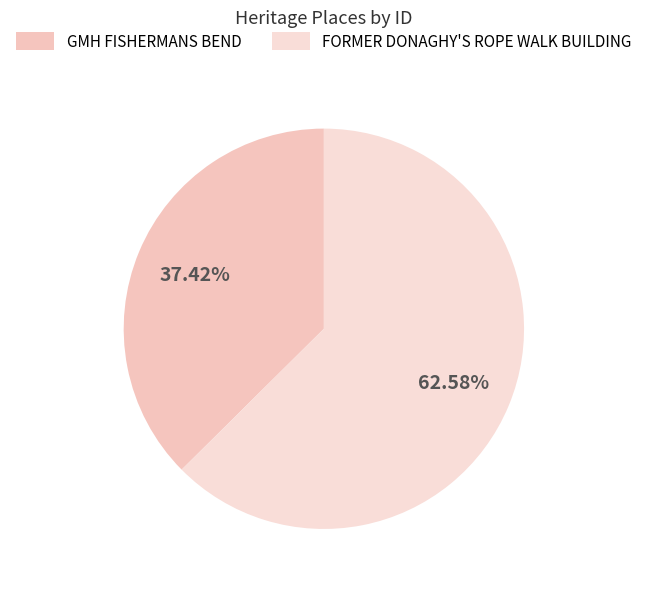

Count the number of slices in the pie.

2